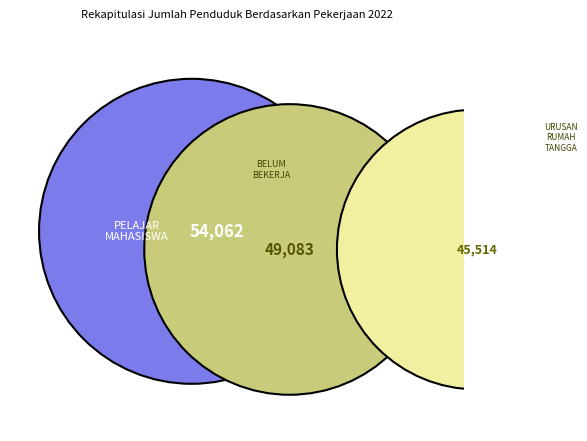

Is there any slice that represents more than half of the pie?

No